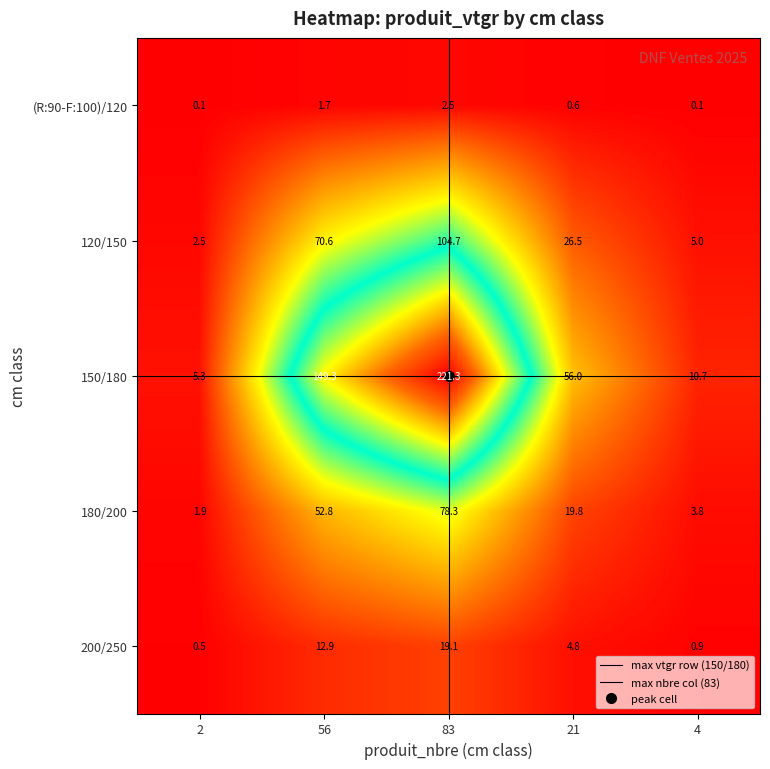

What is the highest value of the 150/180 series?

221.3